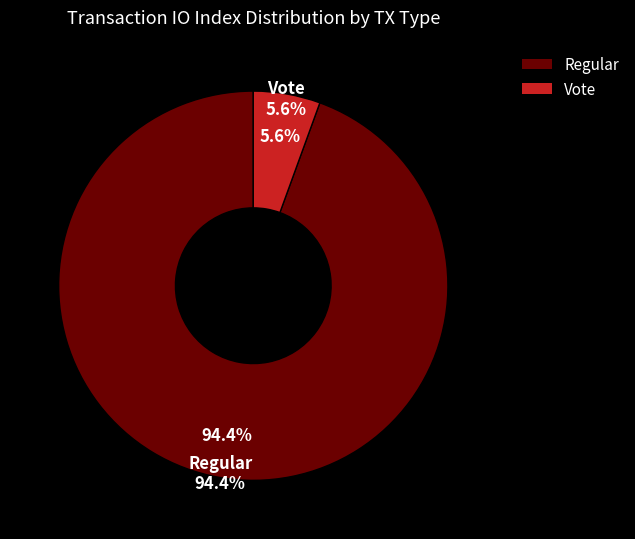

Is it true that Vote (io_index=3) is 12% of the pie?

False